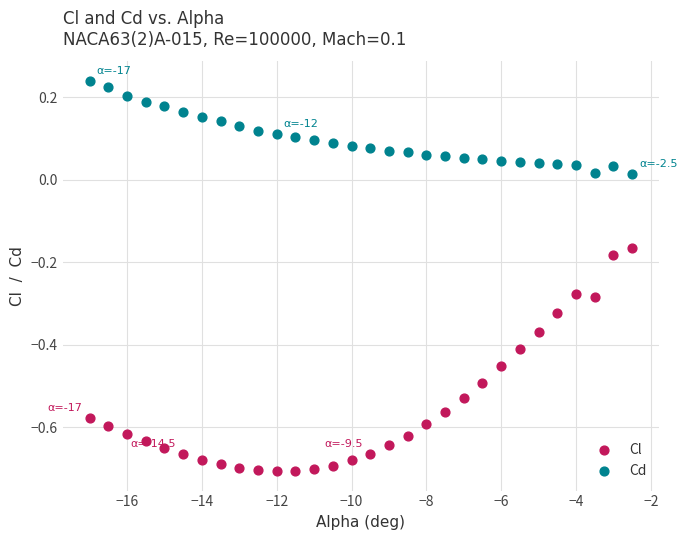

Which series reaches the minimum Y coordinate?

Cl